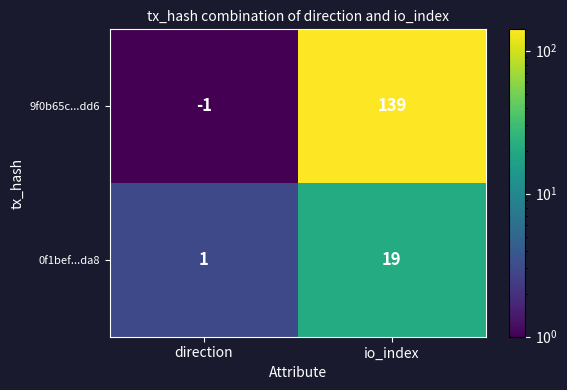

Between direction and io_index, which series saw the biggest shift?

9f0b65c...dd6